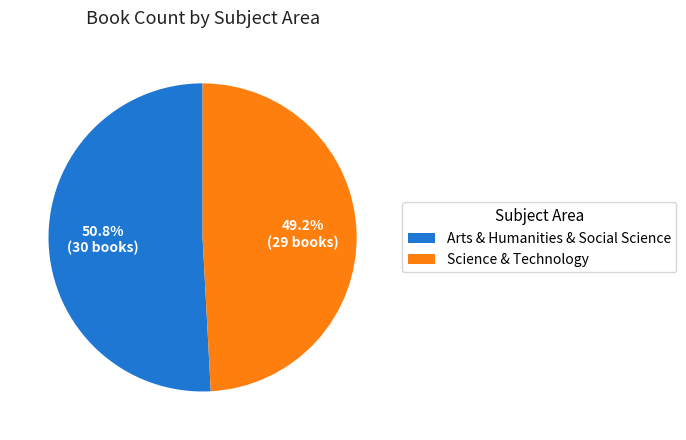

Is it true that Arts & Humanities & Social Science is 63% of the pie?

False